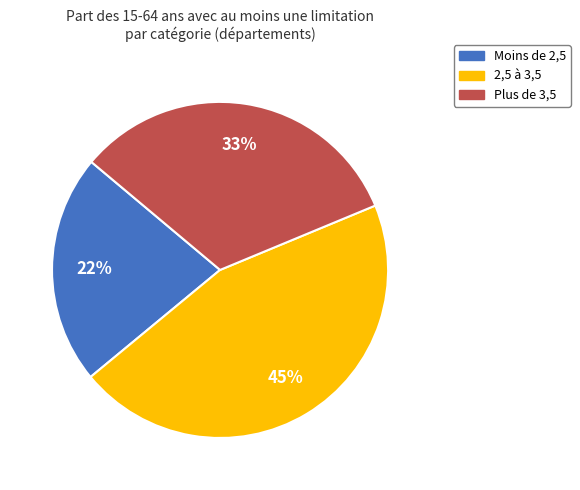

To the nearest percent, what portion does Plus de 3,5 represent?

33%